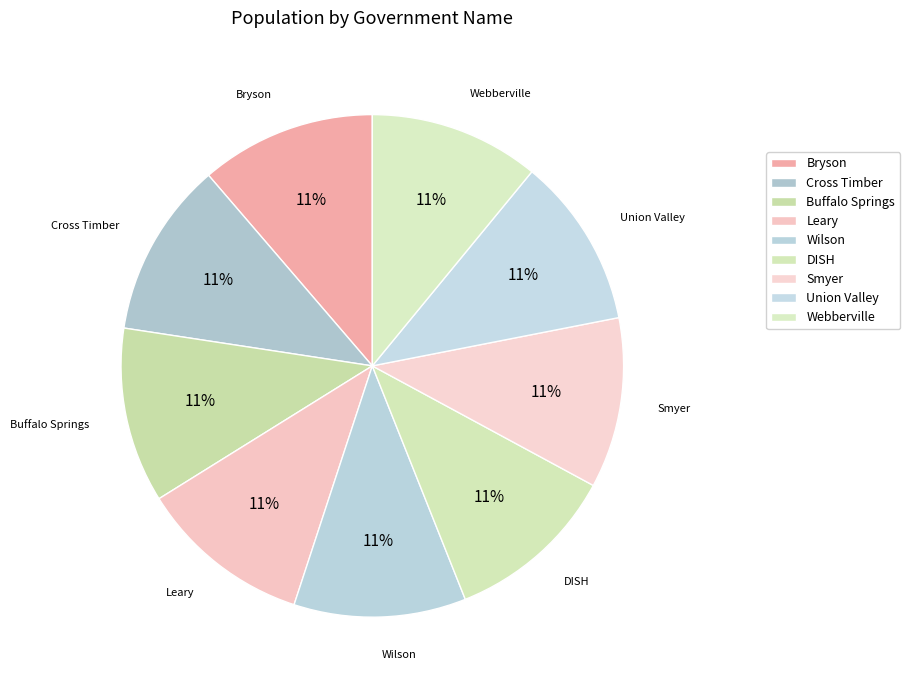

Count the number of slices in the pie.

9